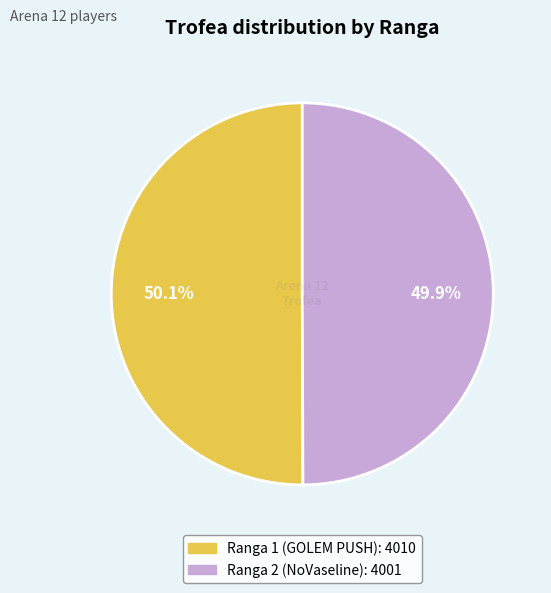

How many slices are in this pie chart?

2